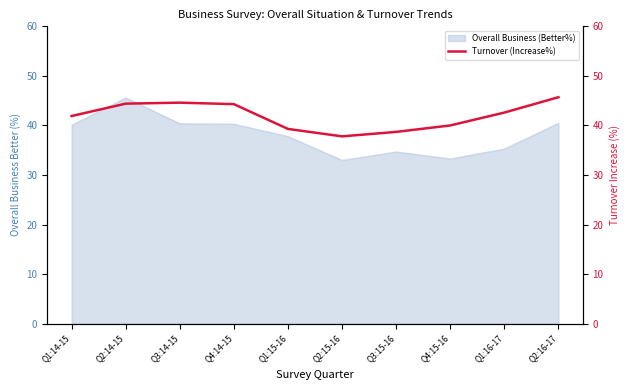

True or false: the data shows 58.6 at Q1:14-15.

False